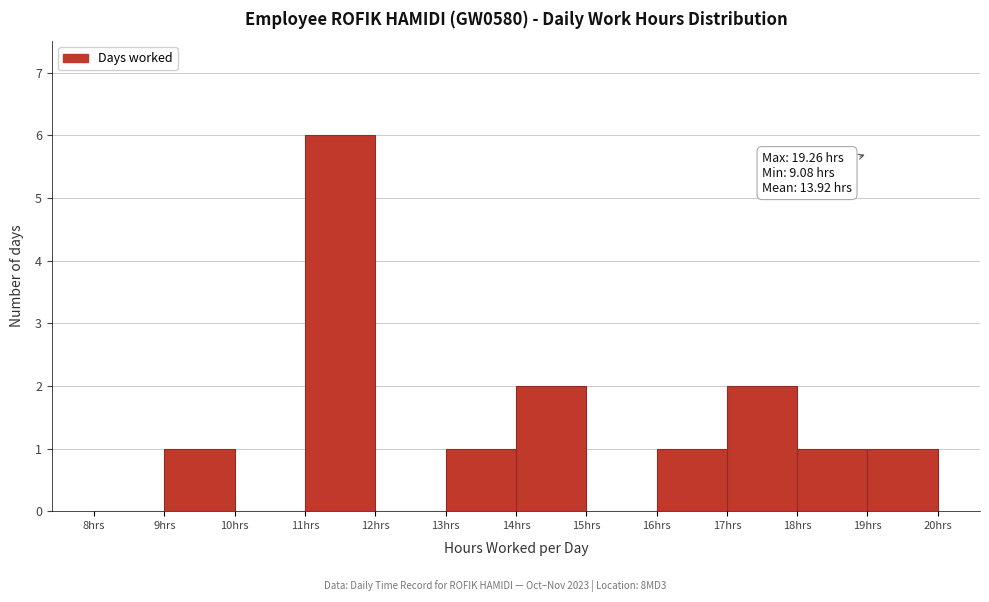

Over which range of the x-axis is the bar tallest?

11 to 12